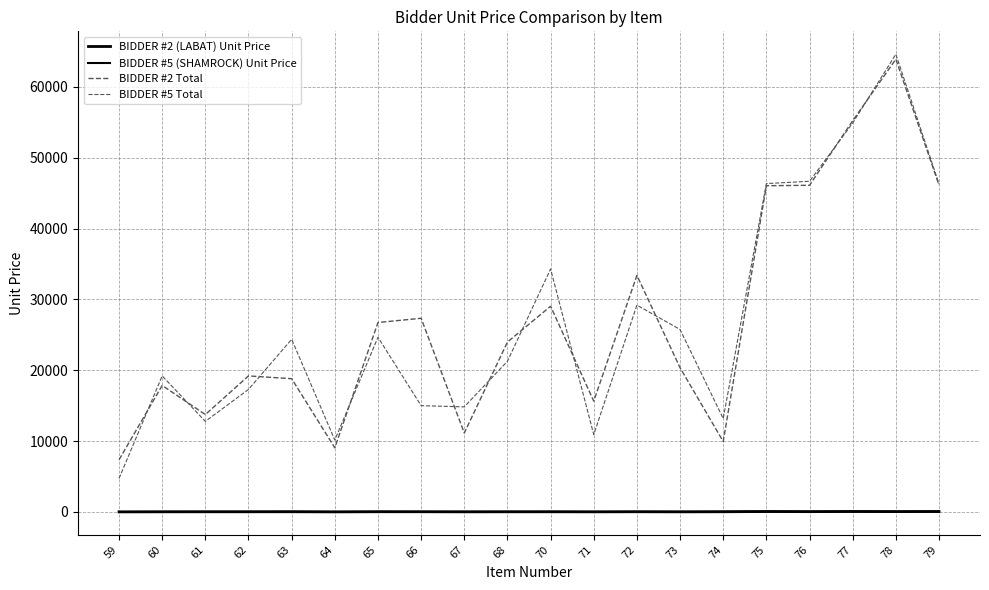

At which category does the chart reach its peak across all series?

78